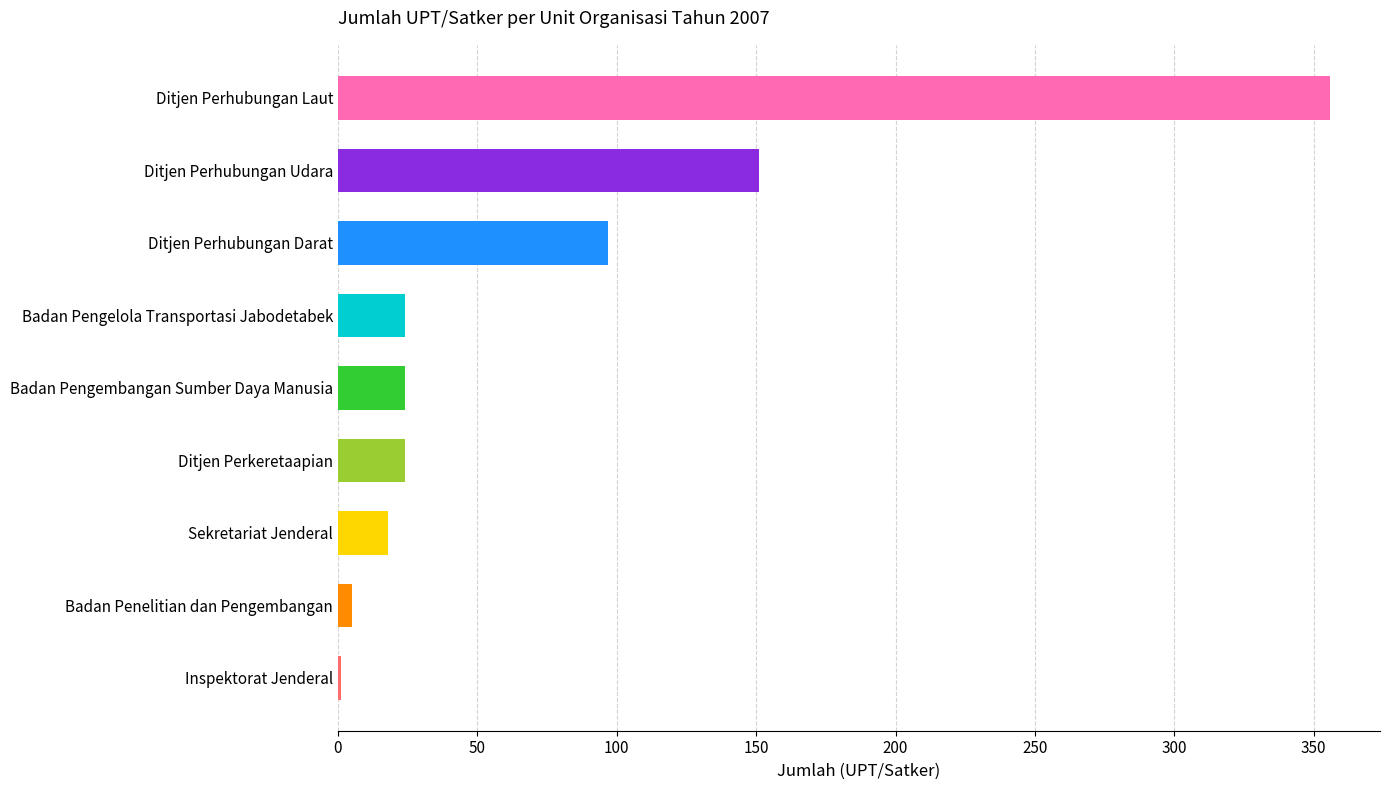

Where is the data nearest to the value 178?

Ditjen Perhubungan Udara